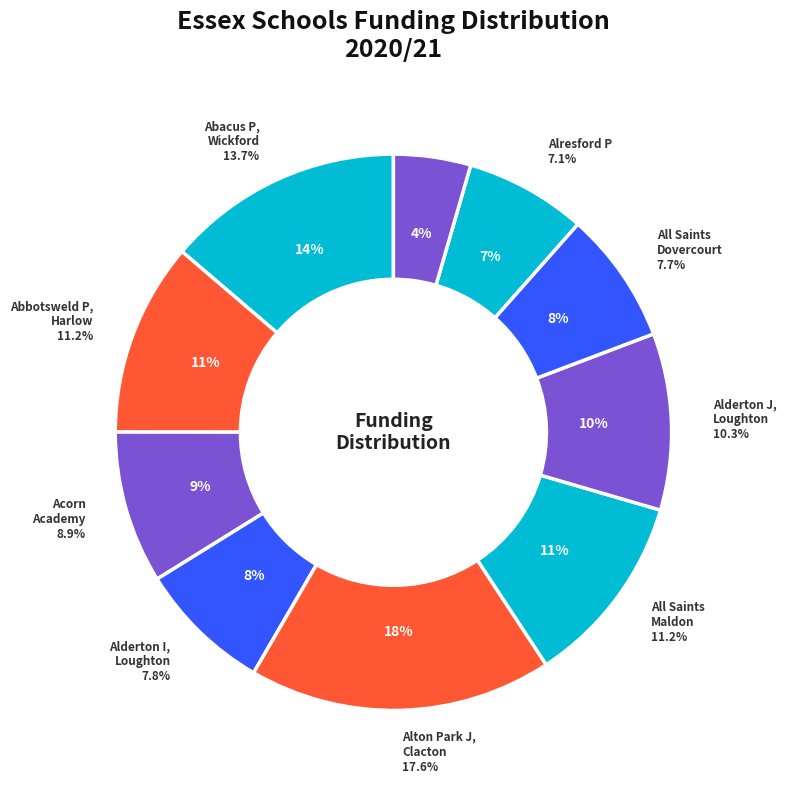

What percentage is NOT represented by Alderton I, Loughton?

92.2%